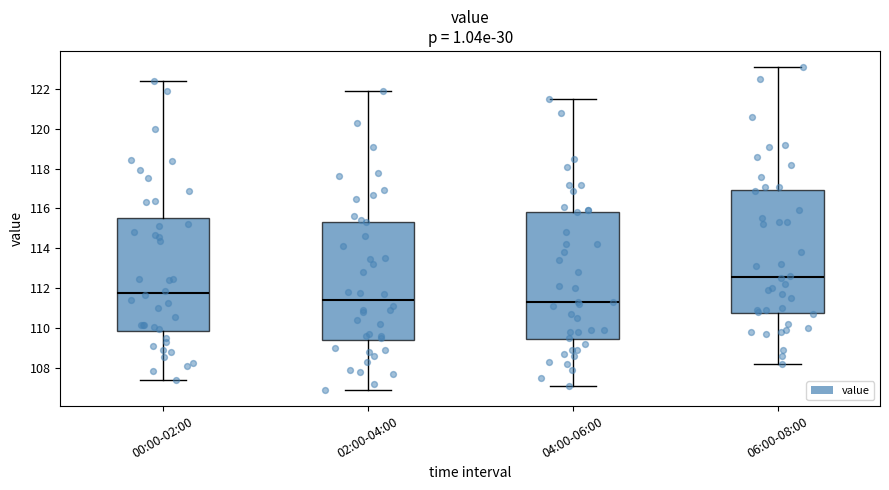

Reading left to right, transcribe this box plot: for each box, give where its median line is, the range the box spans, and where its two whiskers end, as read against the y-axis. The values are not printed on the chart, so give them approximately, as read against the axis.

00:00-02:00: median 111.8, box 109.8 to 115.6, whiskers 107.4 to 122.4
02:00-04:00: median 111.4, box 109.4 to 115.4, whiskers 107.0 to 122.0
04:00-06:00: median 111.4, box 109.4 to 115.8, whiskers 107.2 to 121.6
06:00-08:00: median 112.6, box 110.8 to 117.0, whiskers 108.2 to 123.2